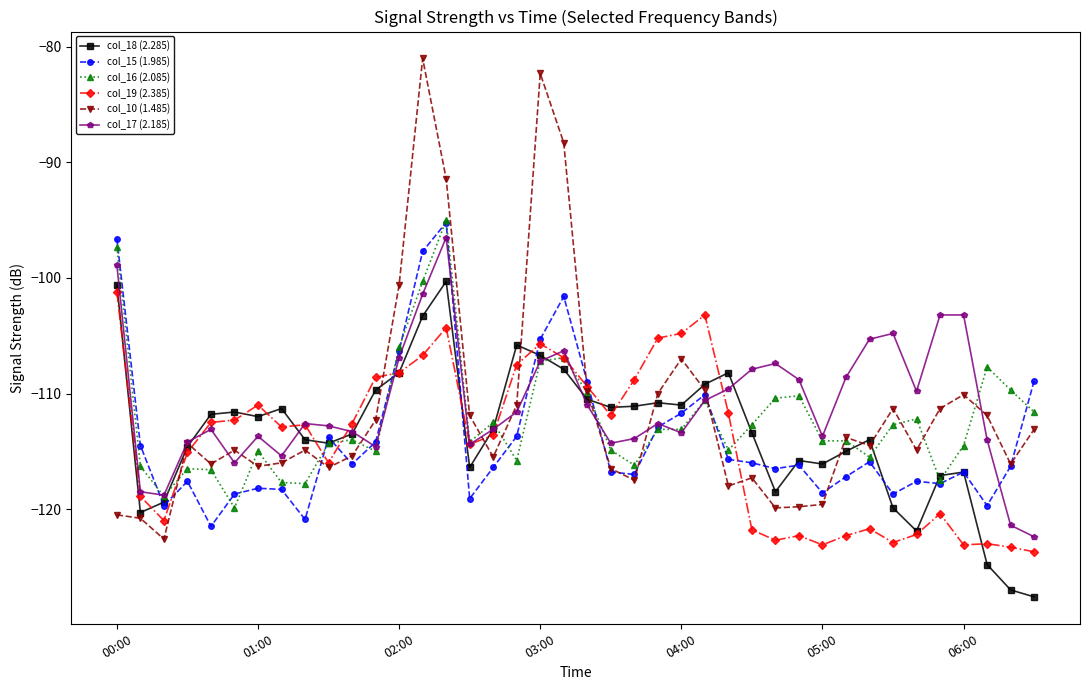

Which series has the largest total across all categories?

col_17 (2.185)